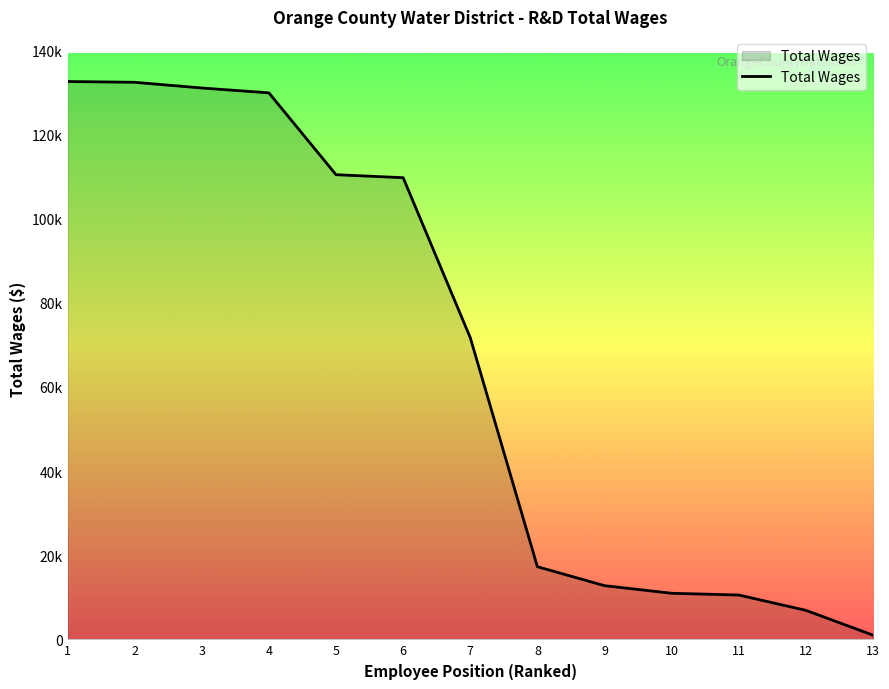

Which label corresponds to the largest value in the chart?

1